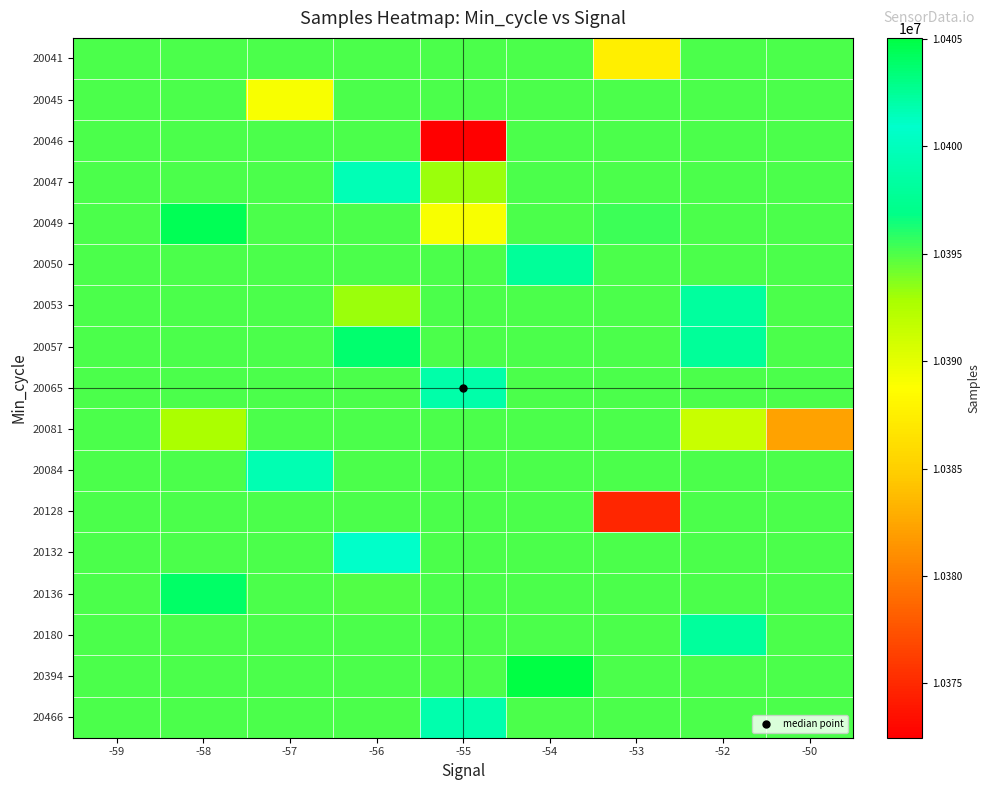

At which category is the sum across all series the highest?

-54